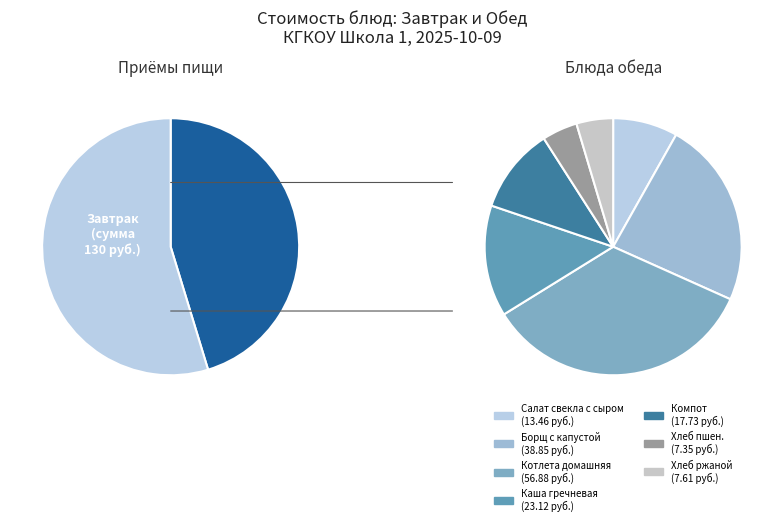

To the nearest percent, what percentage of the pie is Хлеб ржаной?

3%